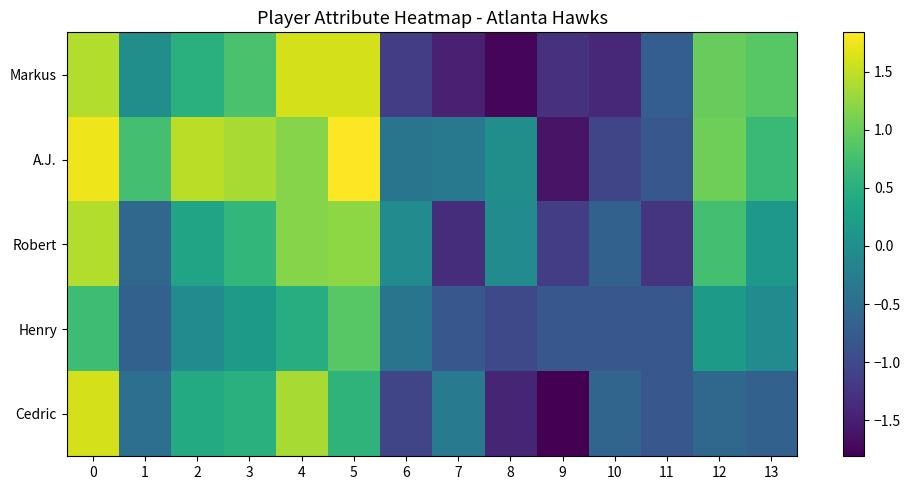

What is the difference between the highest and lowest values at 10?

0.8